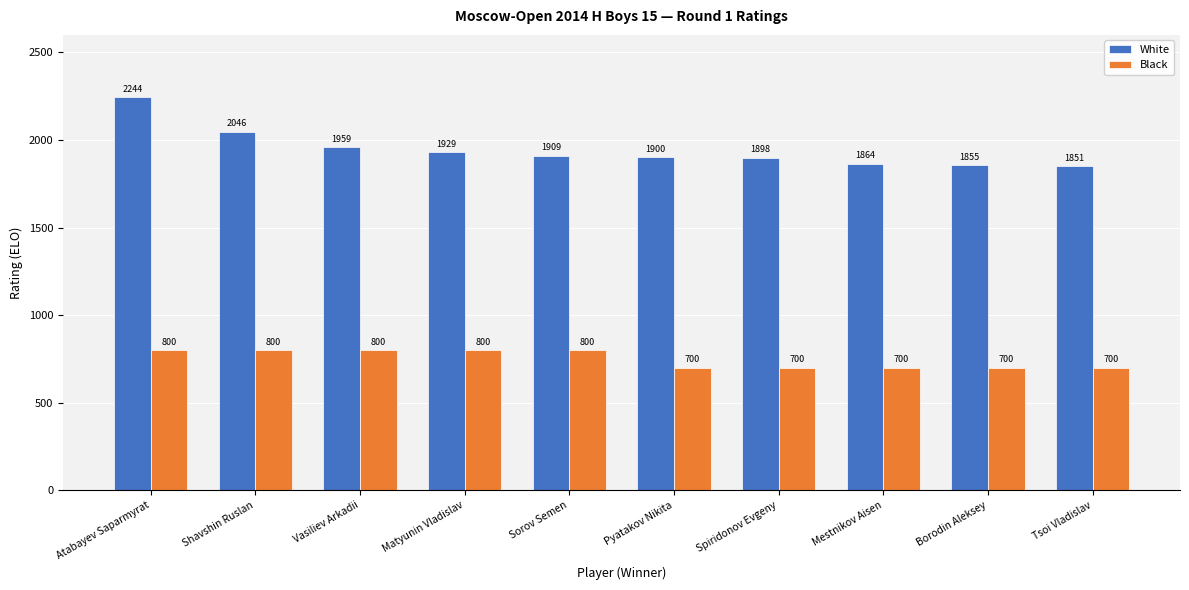

Rank the series at Pyatakov Nikita from lowest to highest value.

Black, White